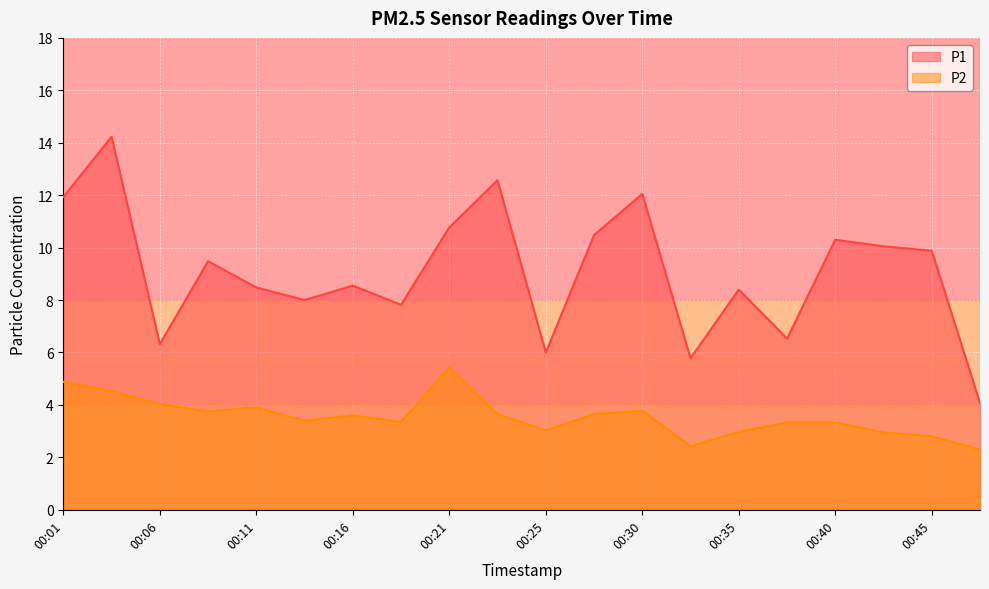

True or false: P1 and P2 intersect in this chart.

False